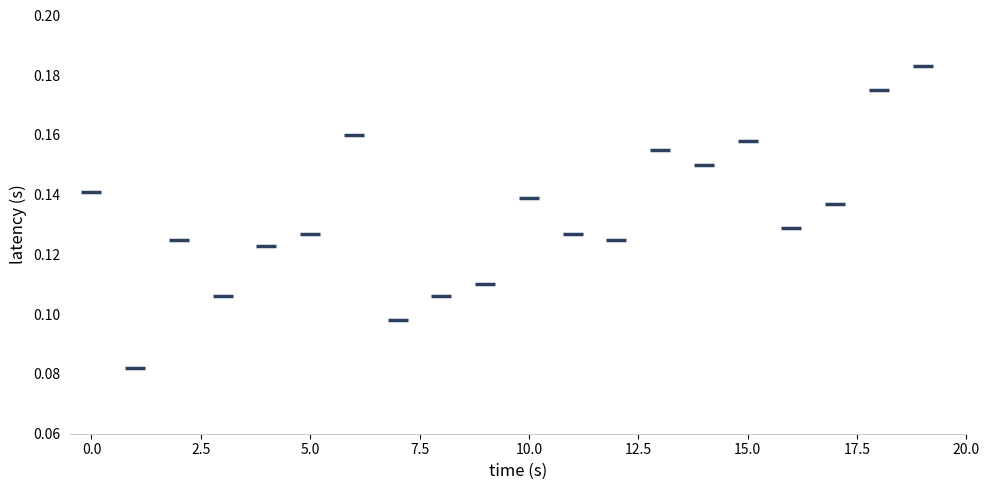

How many points are shown in the scatter plot?

20